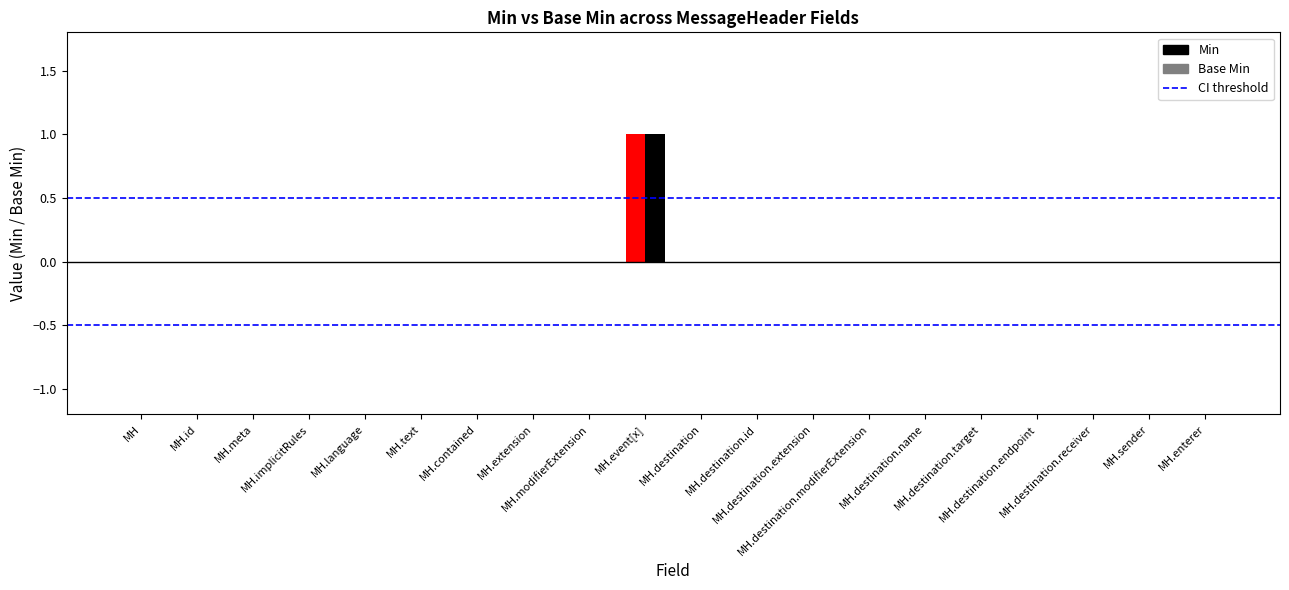

What is the value of the CI -0.5 bar at the 1st from the left?

-0.5